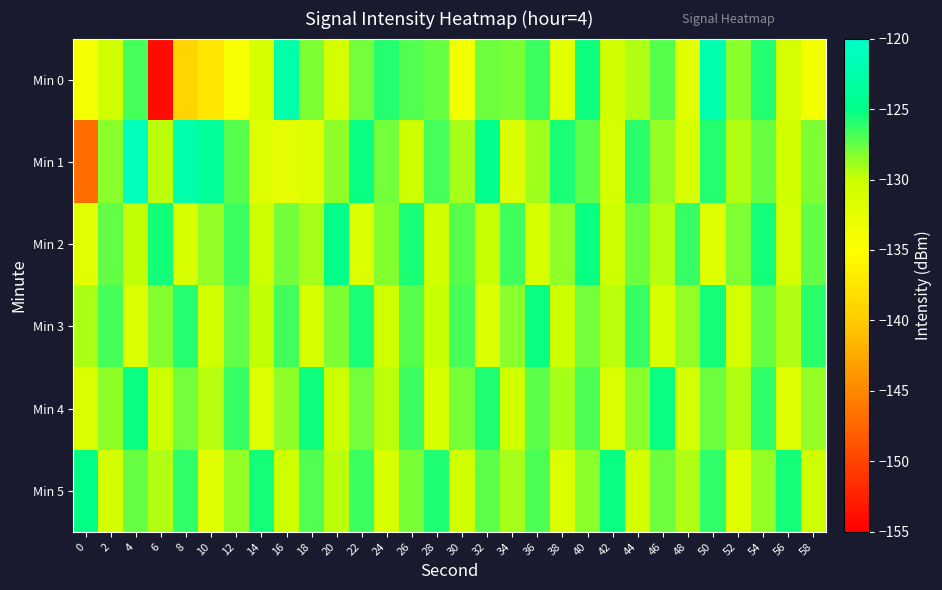

Which category has the lowest value across all series?

6